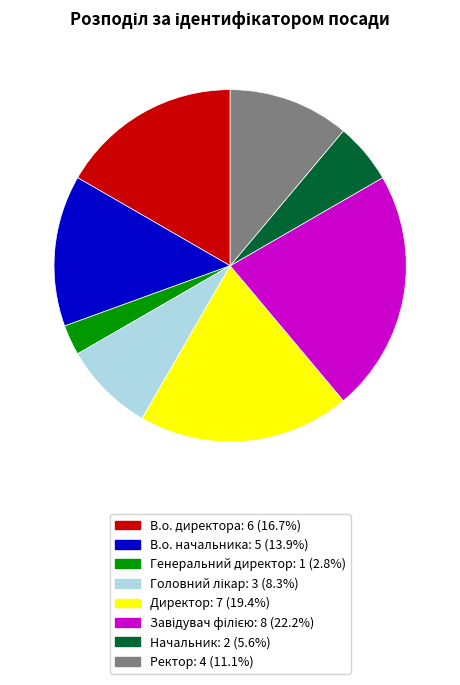

How many segments does this pie chart have?

8